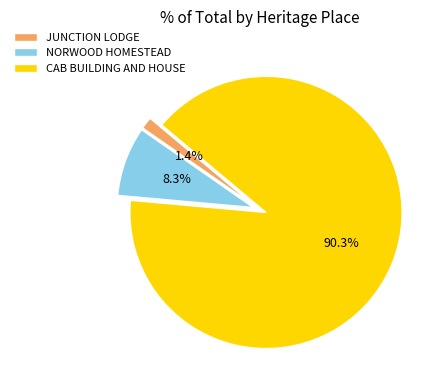

Which slice represents more than half of the pie?

CAB BUILDING AND HOUSE